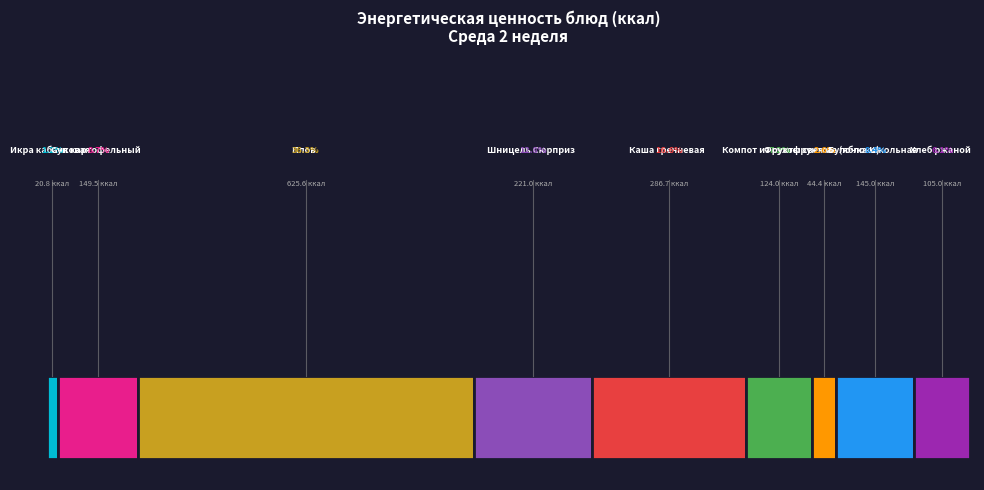

Which category has the biggest portion of the pie?

Плов